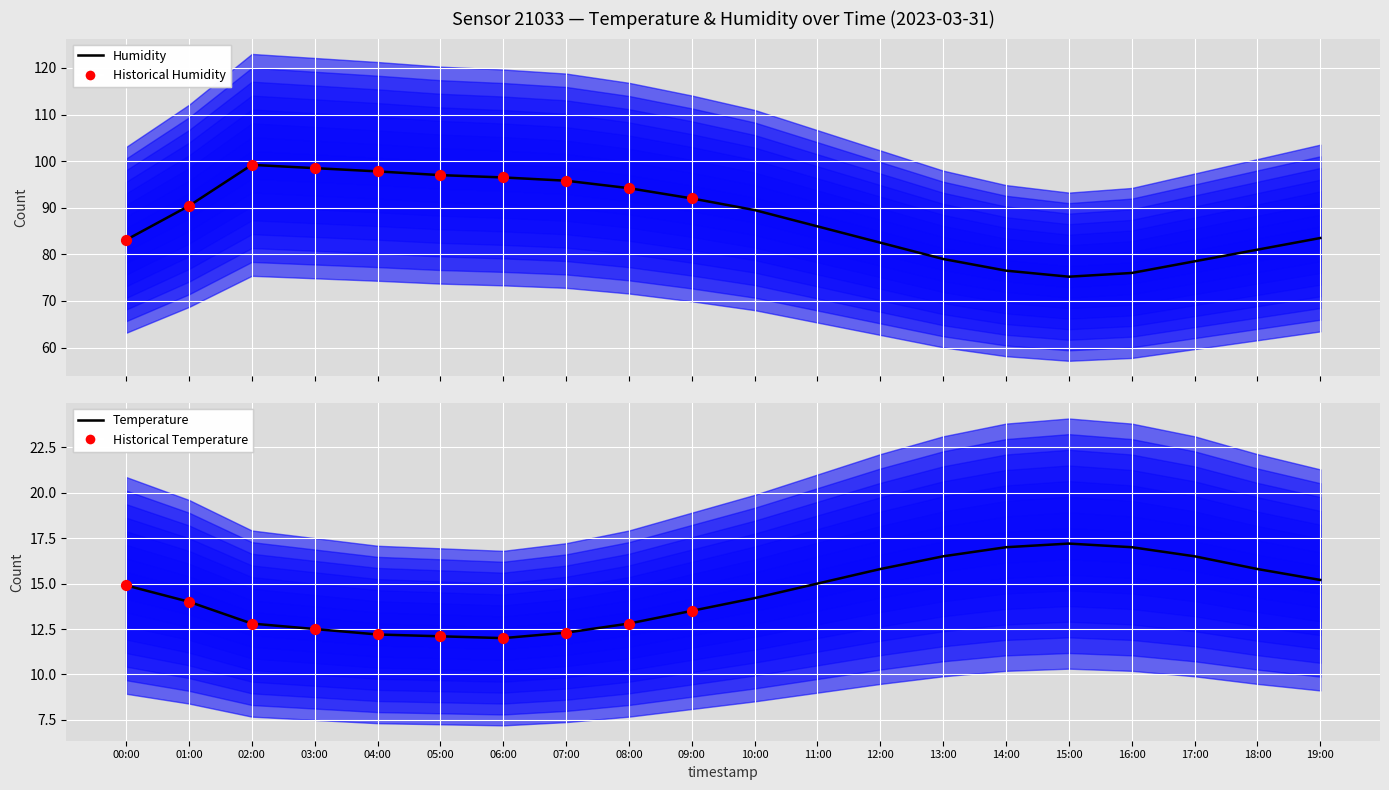

At which category is the sum across all series the highest?

02:00